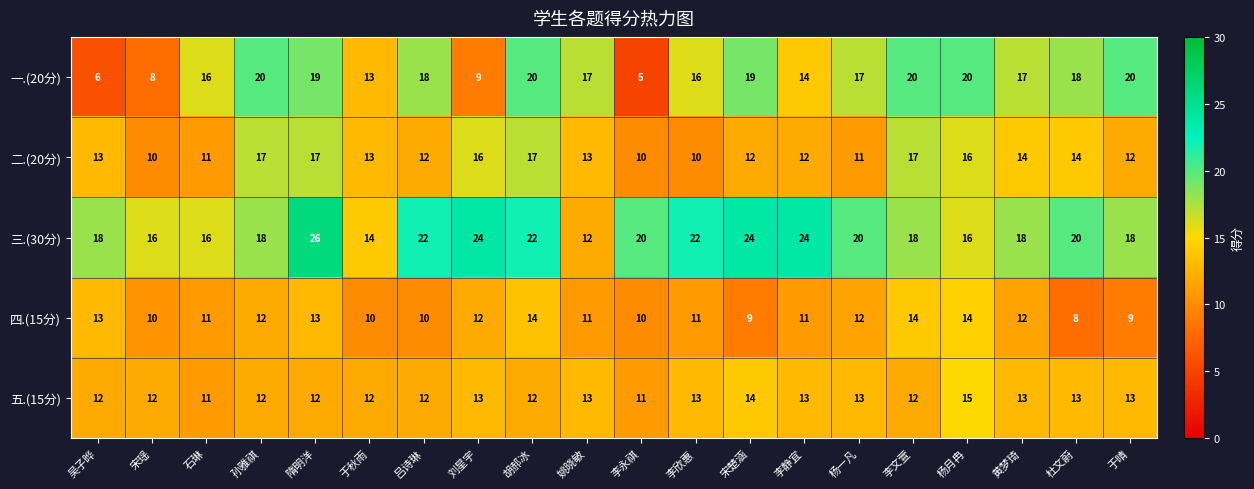

How many data points does each series have?

20